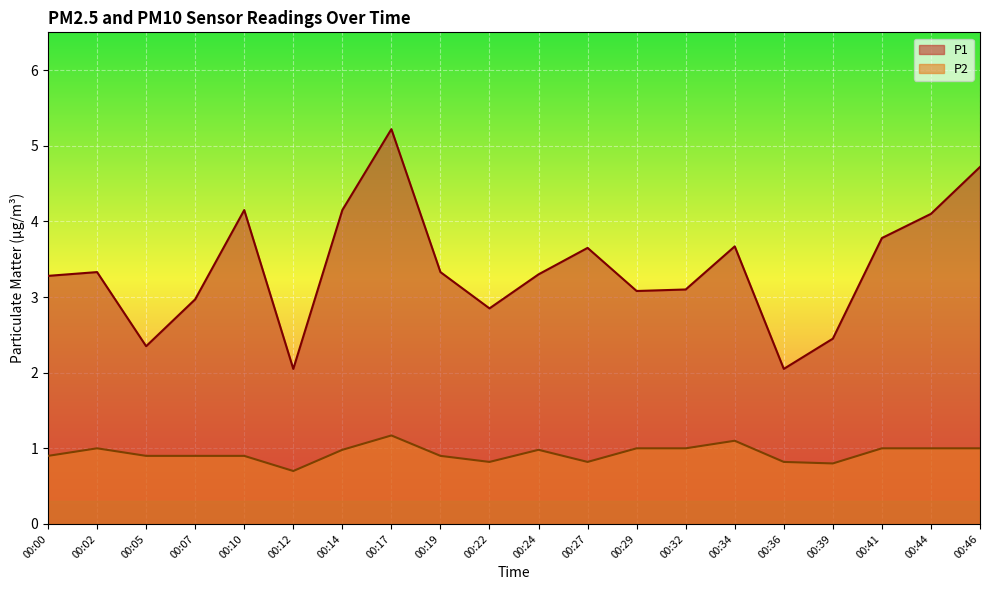

Which series has the largest total across all categories?

P1